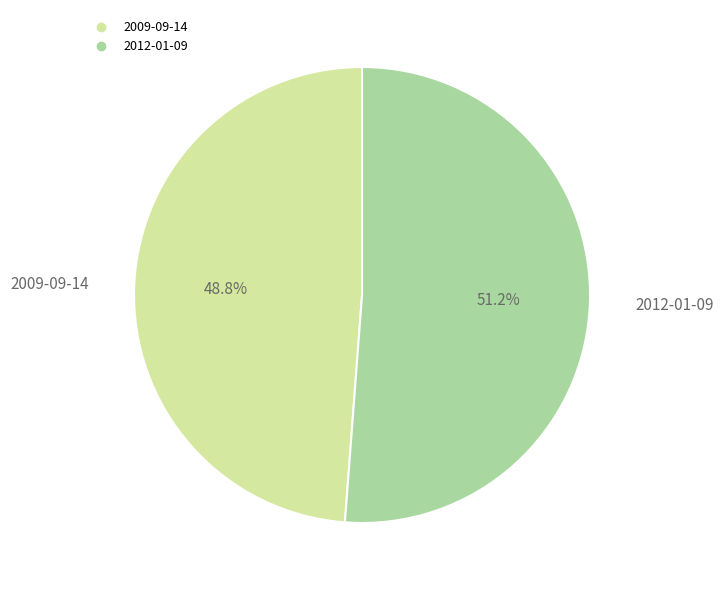

Rank the categories by value from highest to lowest.

2012-01-09, 2009-09-14